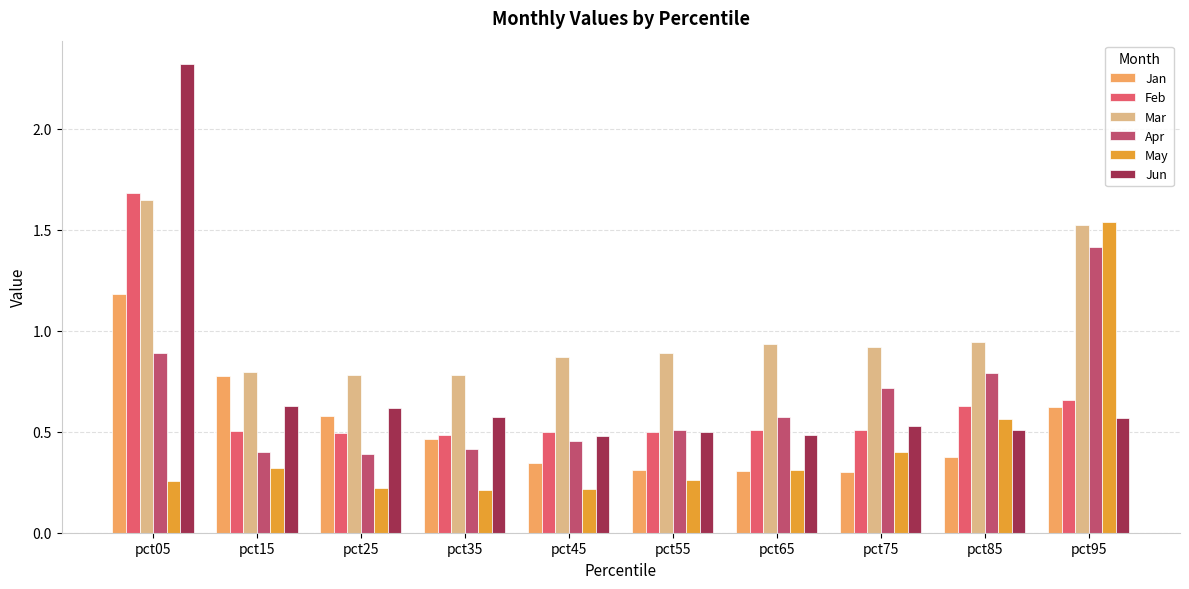

What is the difference between the May values at pct95 and pct15?

1.2